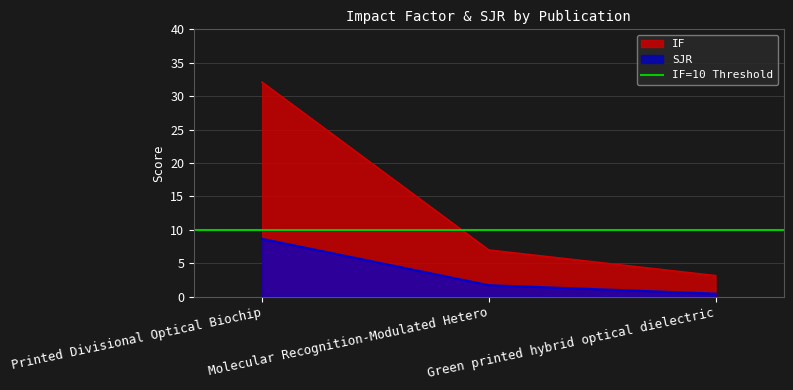

What is the greatest value displayed?

32.1